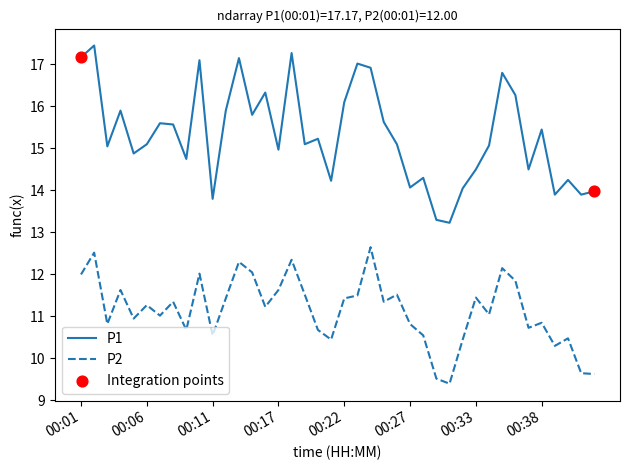

Which series has the widest spread of values?

P1